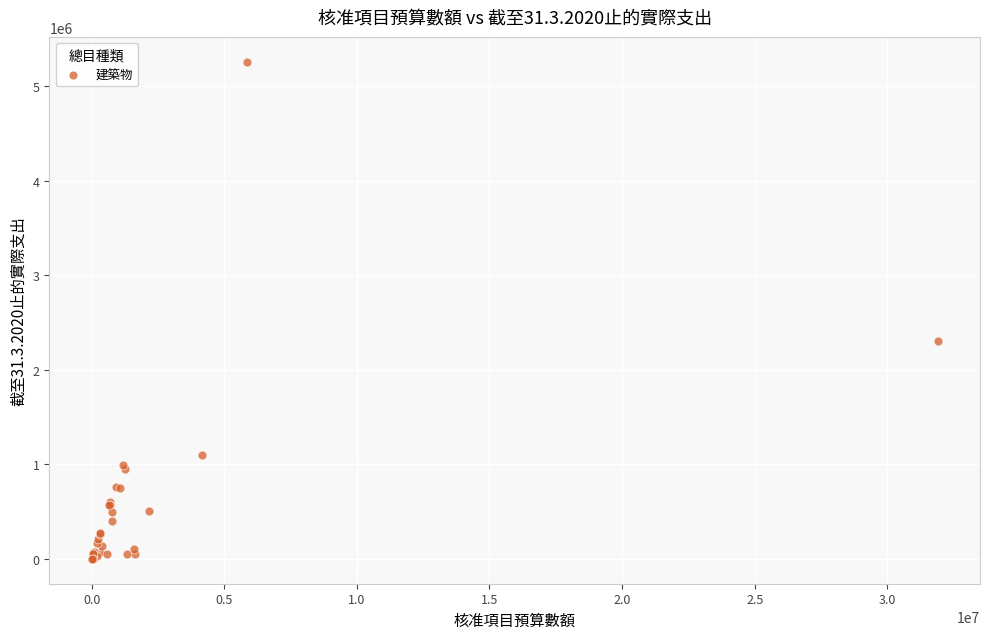

What Y value in the scatter plot is closest to 2629460?

2305812